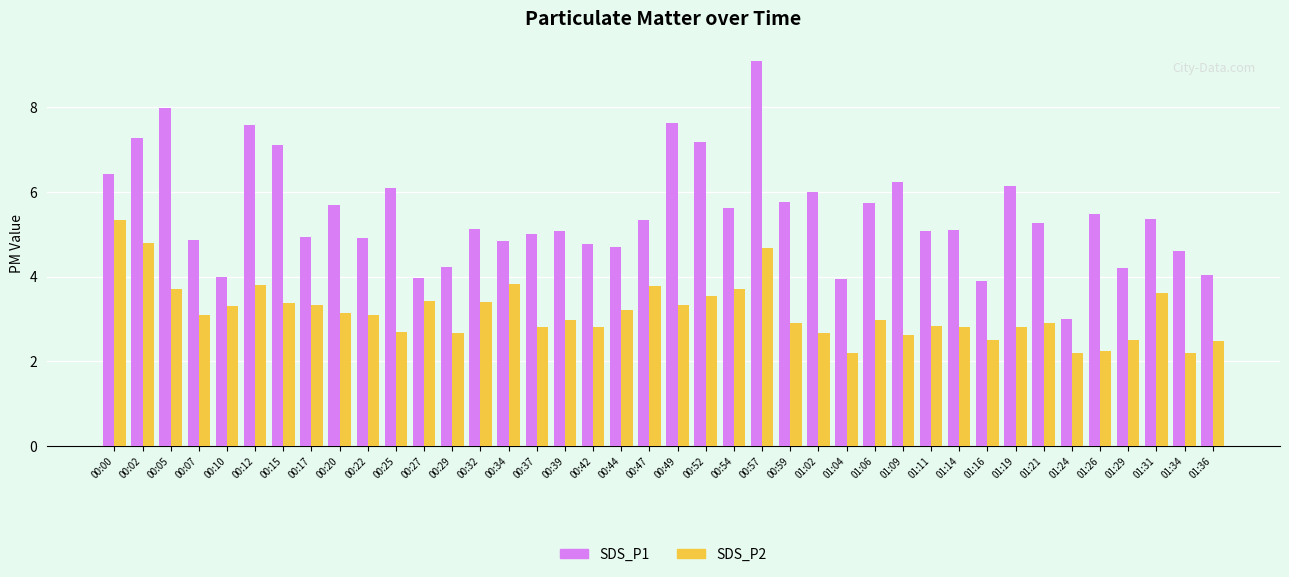

Which label corresponds to the largest value in the chart?

00:57